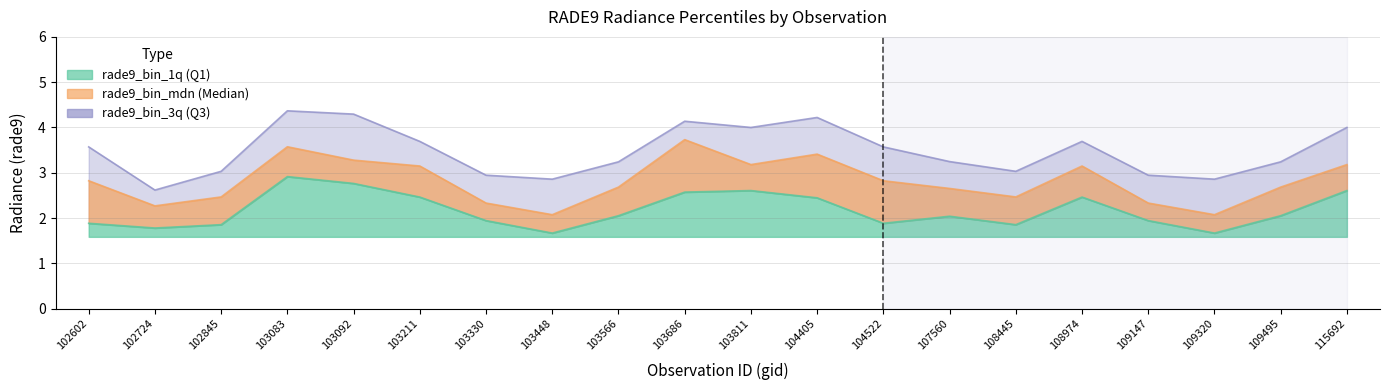

What is the greatest value displayed?

4.4